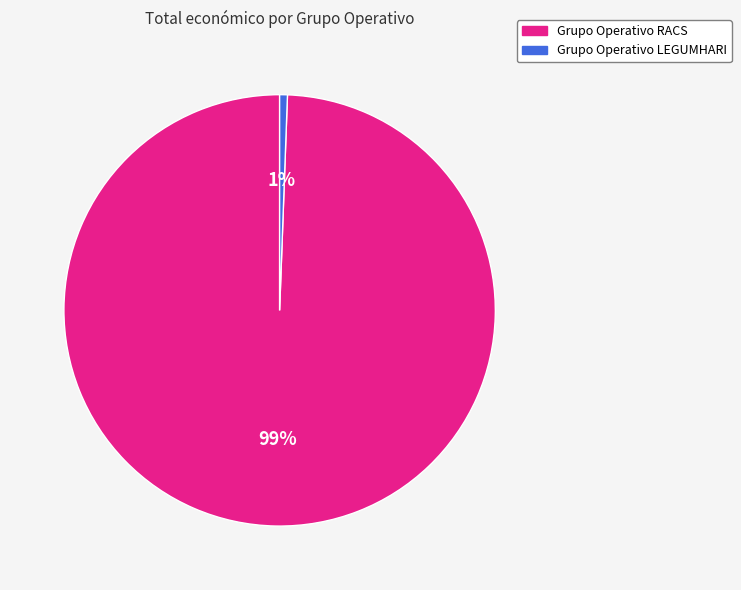

Is it true that Grupo Operativo LEGUMHARI is 15% of the pie?

False